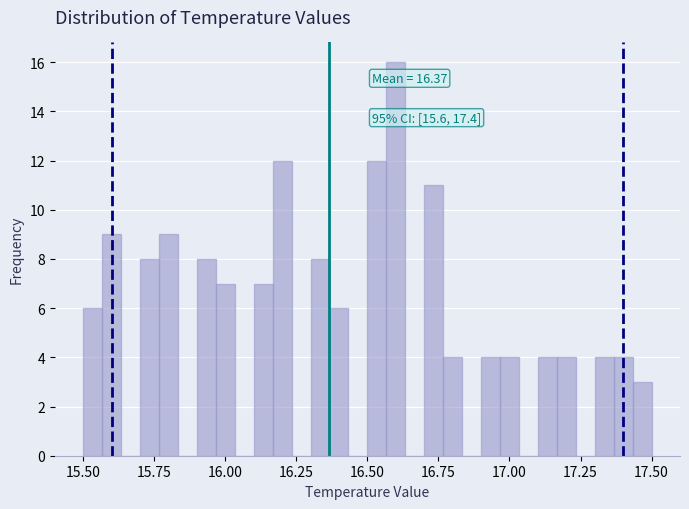

Around what value on the x-axis is the tallest bar? Give the approximate position of its centre, as read against the axis.

16.60